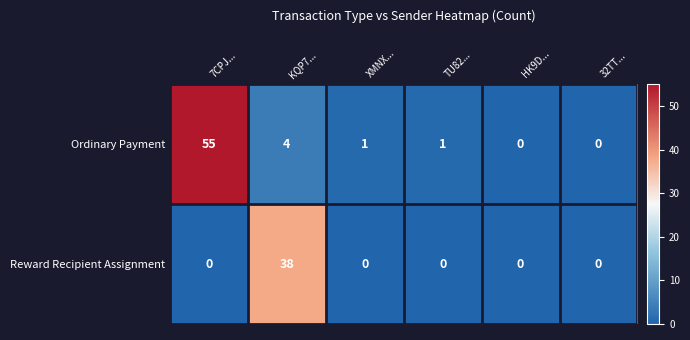

Count the number of data series in this chart.

2